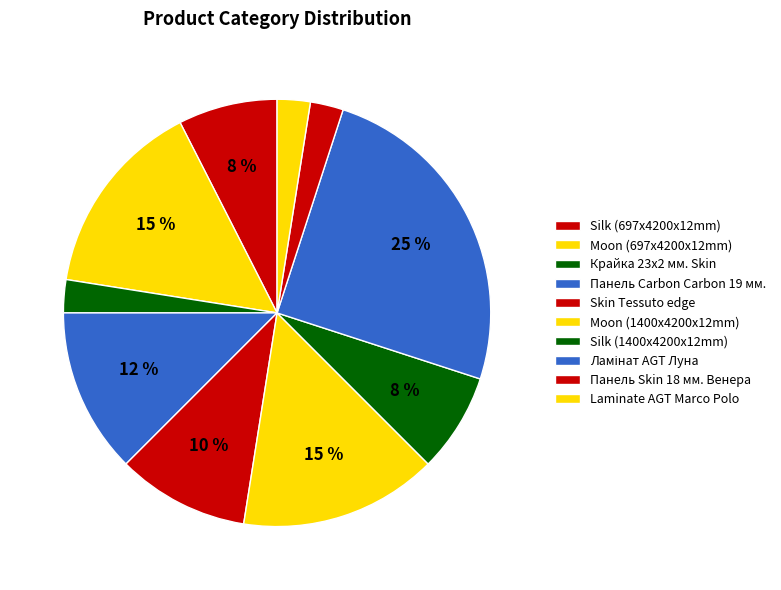

Between Moon (1400x4200x12mm) and Крайка 23x2 мм. Skin, which is larger?

Moon (1400x4200x12mm)